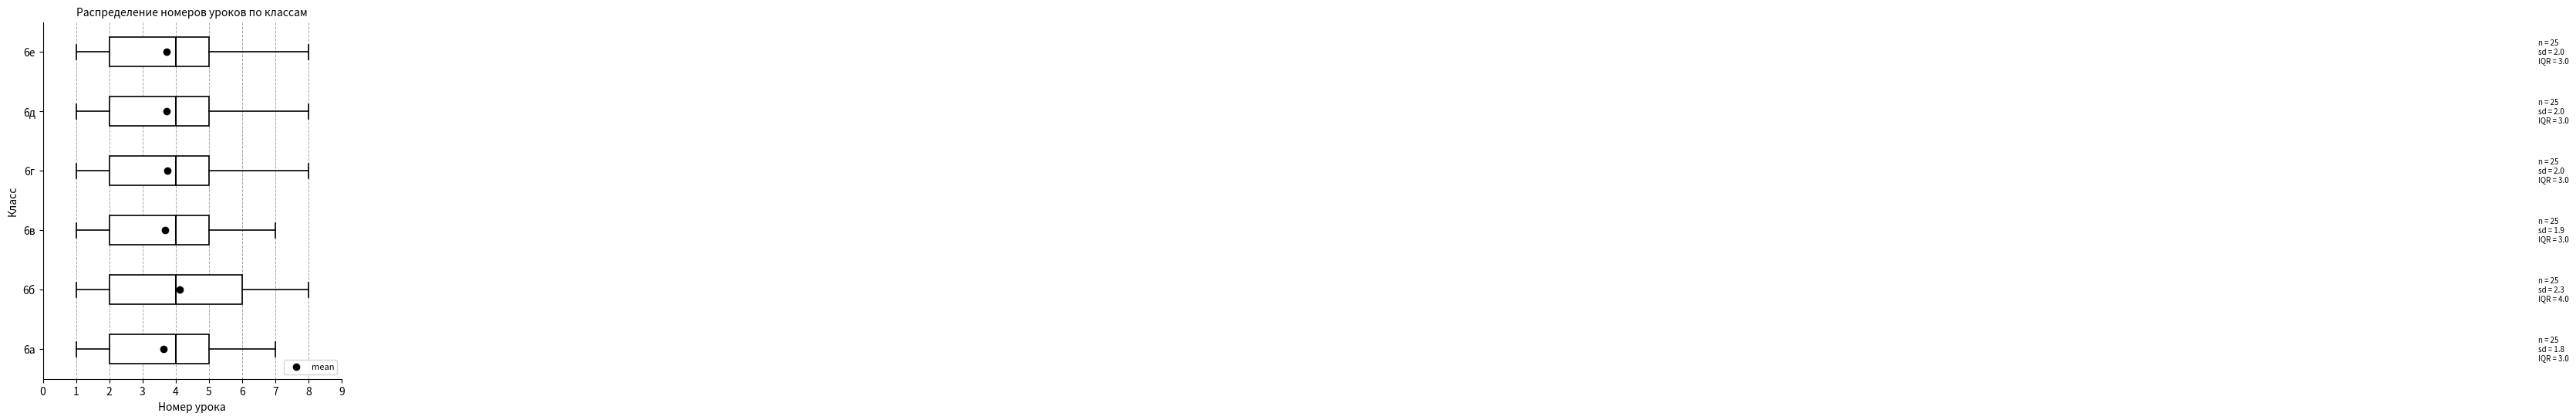

Comparing the boxes themselves (not the whiskers), which one is the widest?

6б